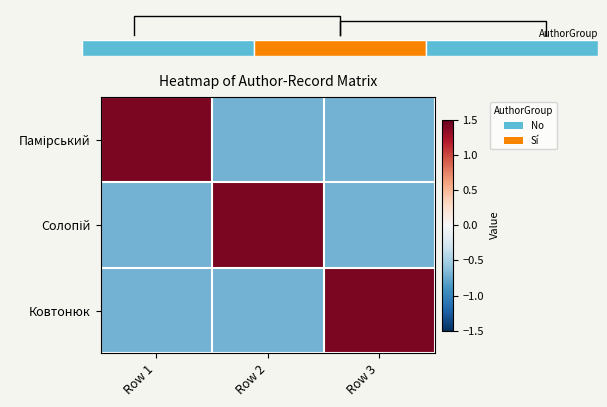

How many categories are shown in the chart?

3